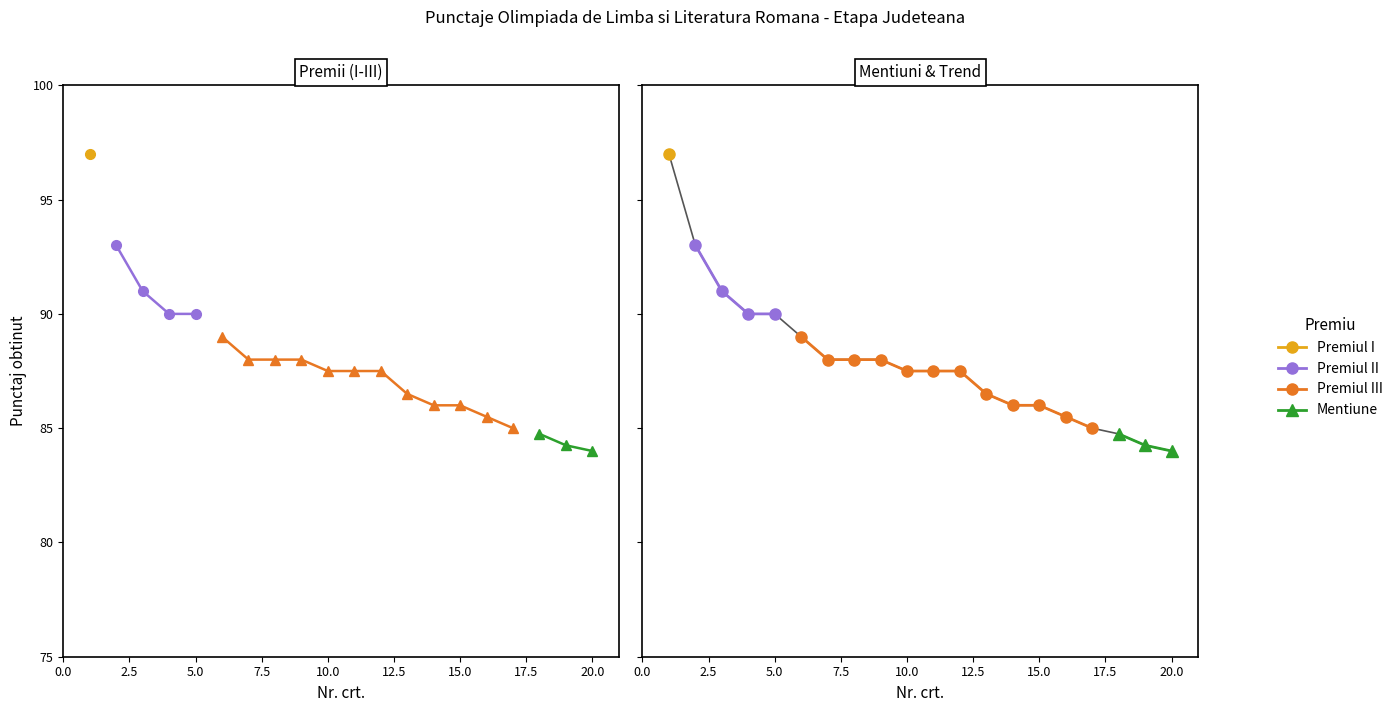

What is the change in value from 10 to 17?

-2.5